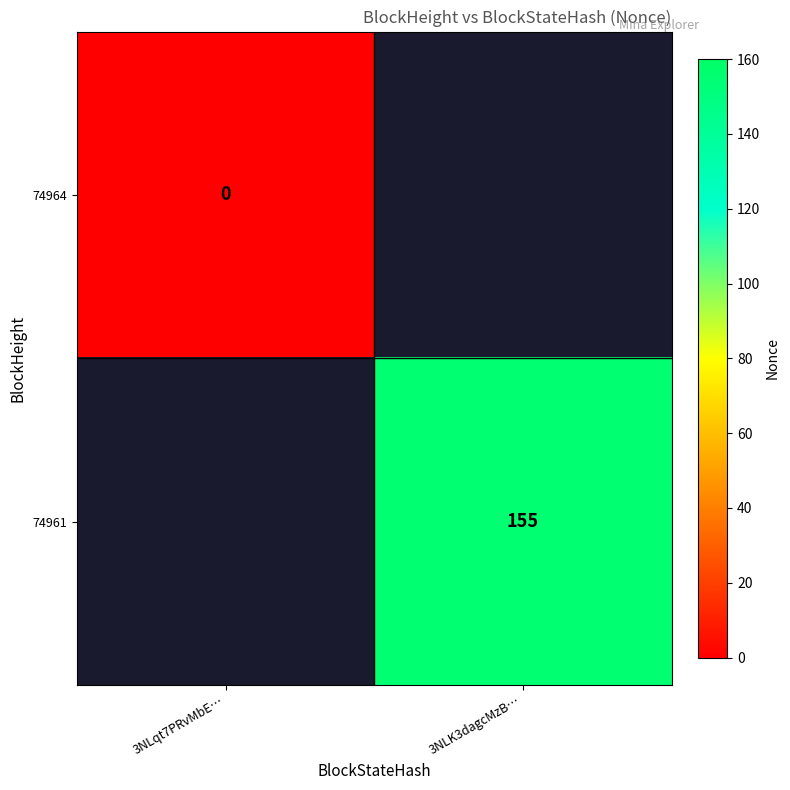

Is the value of 74961 at 3NLK3dagcMzB… greater than the value of 74964 at 3NLqt7PRvMbE…?

Yes